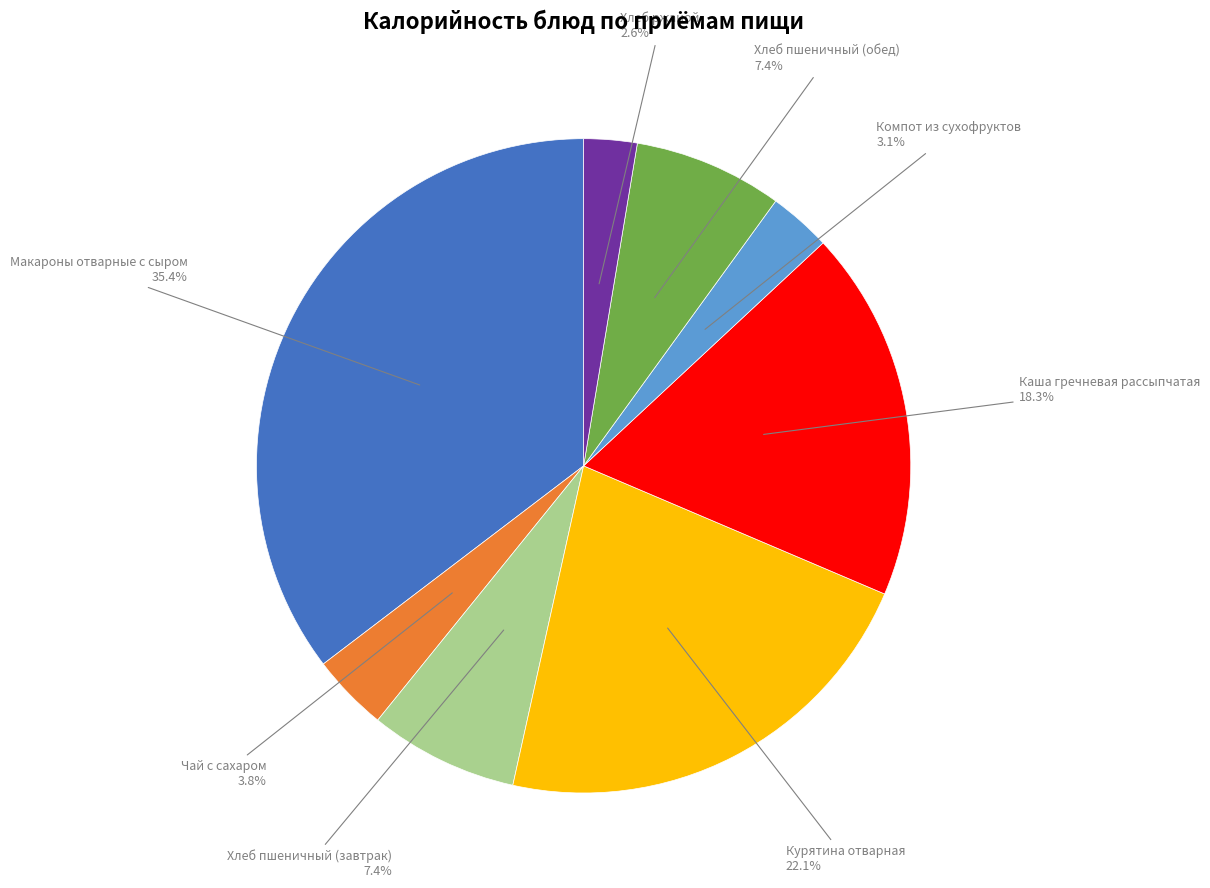

How many segments does this pie chart have?

8